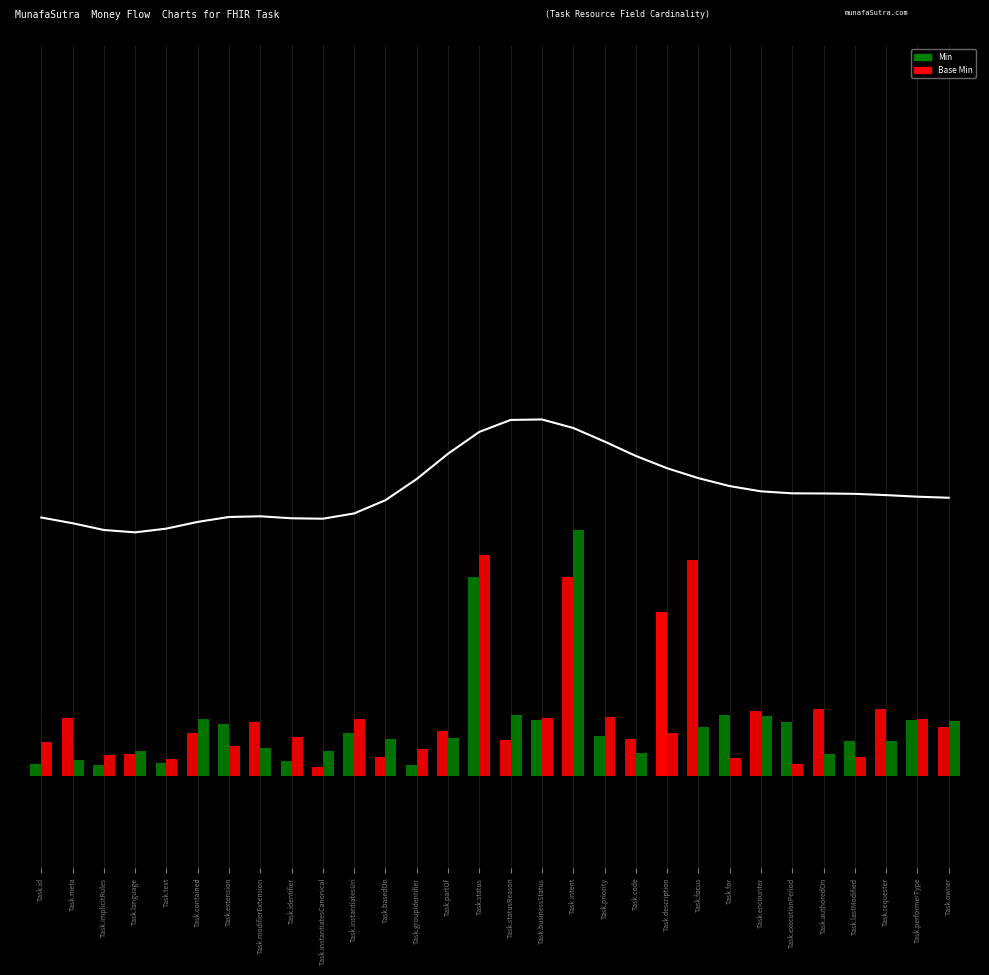

What is the label of the 3rd bar from the left?

Task.implicitRules